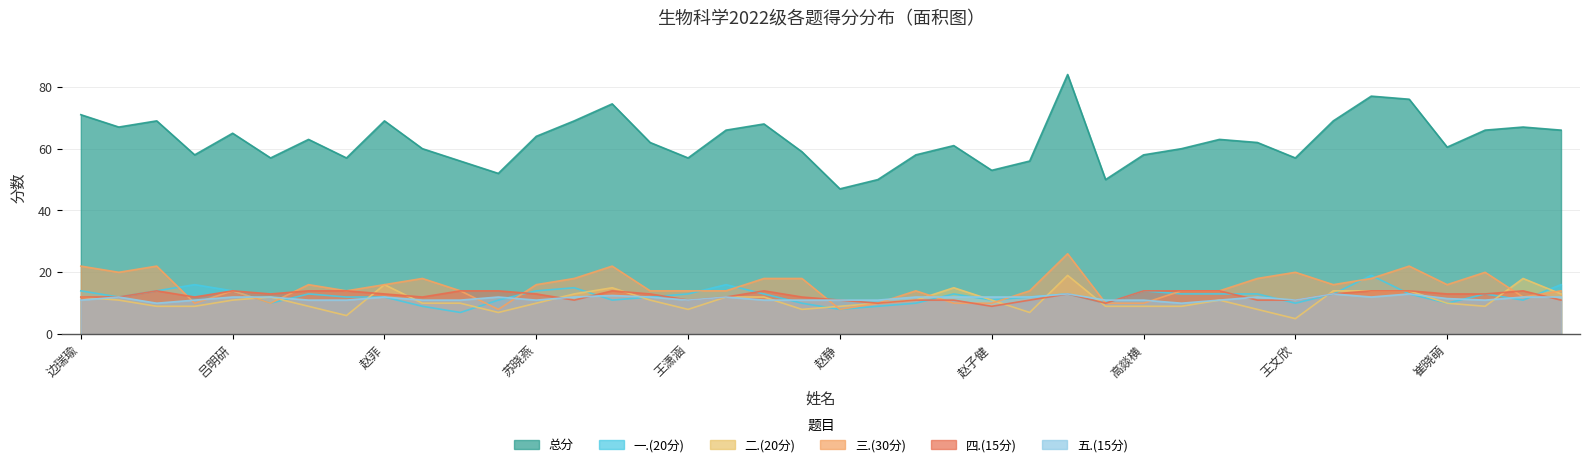

In 一.(20分), how many points are lower than both neighbors (excluding endpoints)?

10